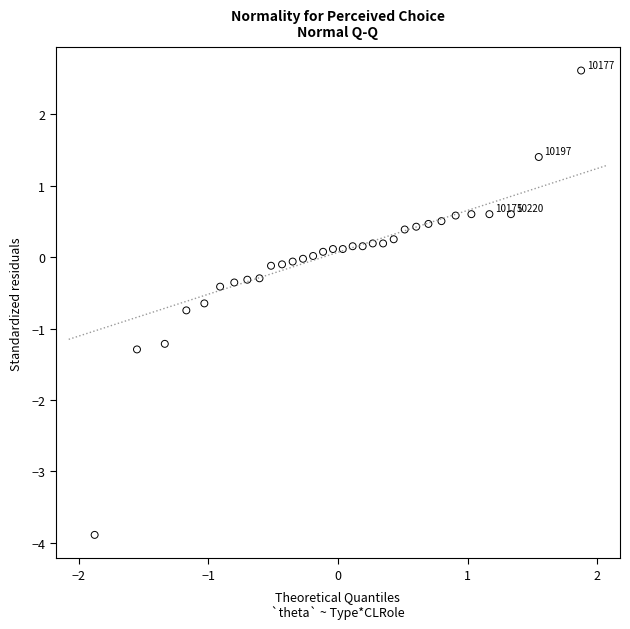

What is the range of Y values (max minus min)?

6.5